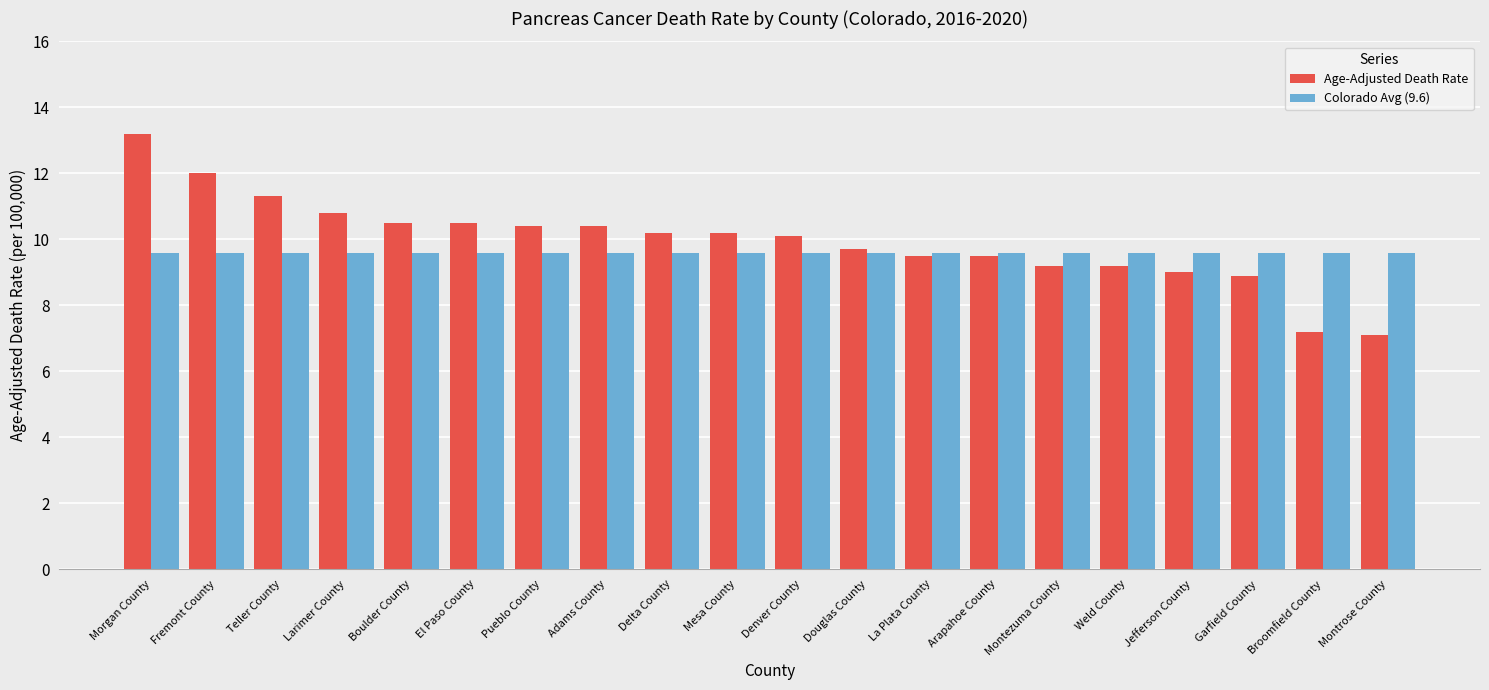

Is it true that Colorado Avg (9.6) equals 2.4 at Montezuma County?

False